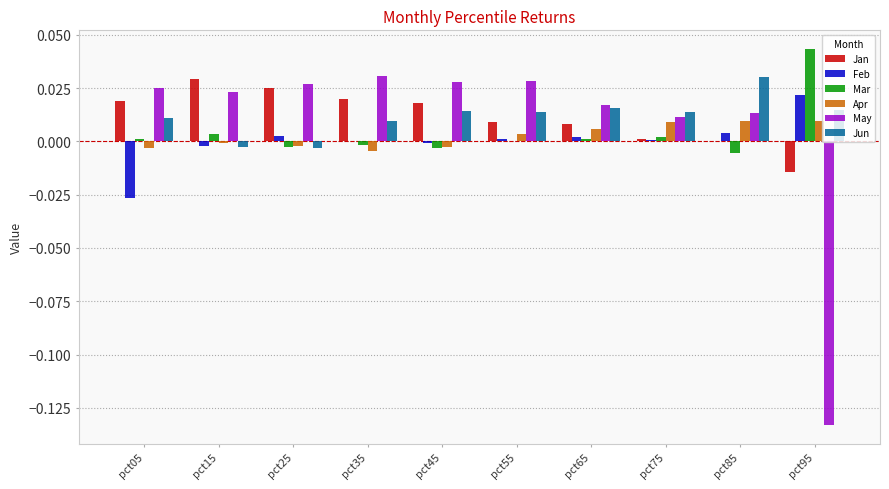

How many data points does each series have?

10